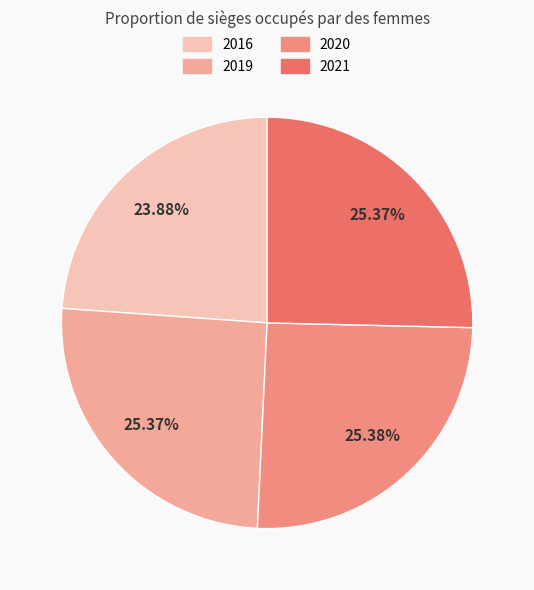

Does 2021 account for over 50% of the chart?

No